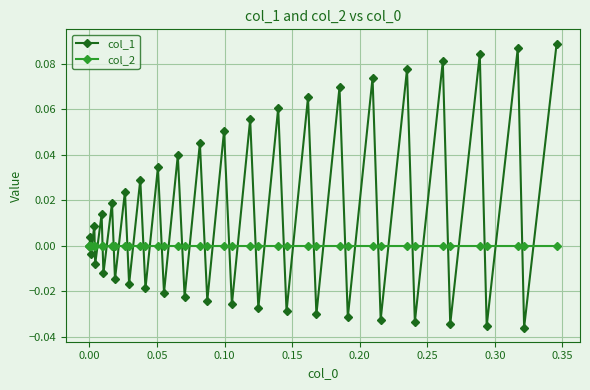

List the series in order of their peak value, lowest first.

col_2, col_1